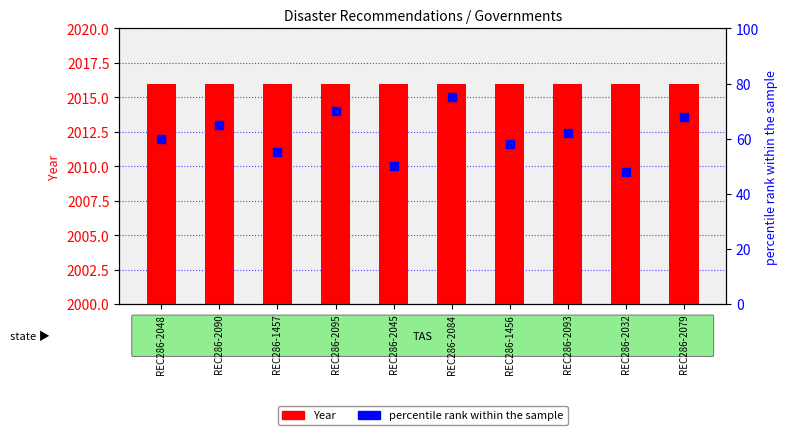

Which series reaches the maximum Y coordinate?

Year